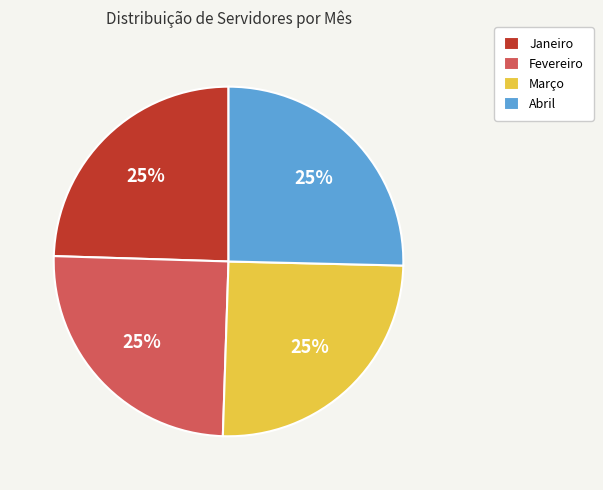

How many slices are in this pie chart?

4